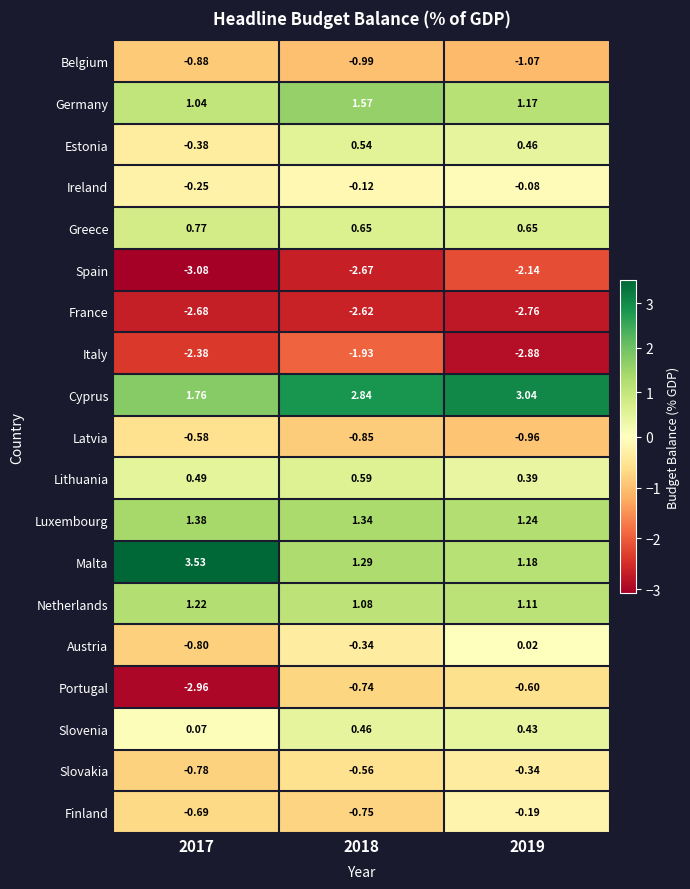

At 2017, list the series in order from largest to smallest.

Malta, Cyprus, Luxembourg, Netherlands, Germany, Greece, Lithuania, Slovenia, Ireland, Estonia, Latvia, Finland, Slovakia, Austria, Belgium, Italy, France, Portugal, Spain